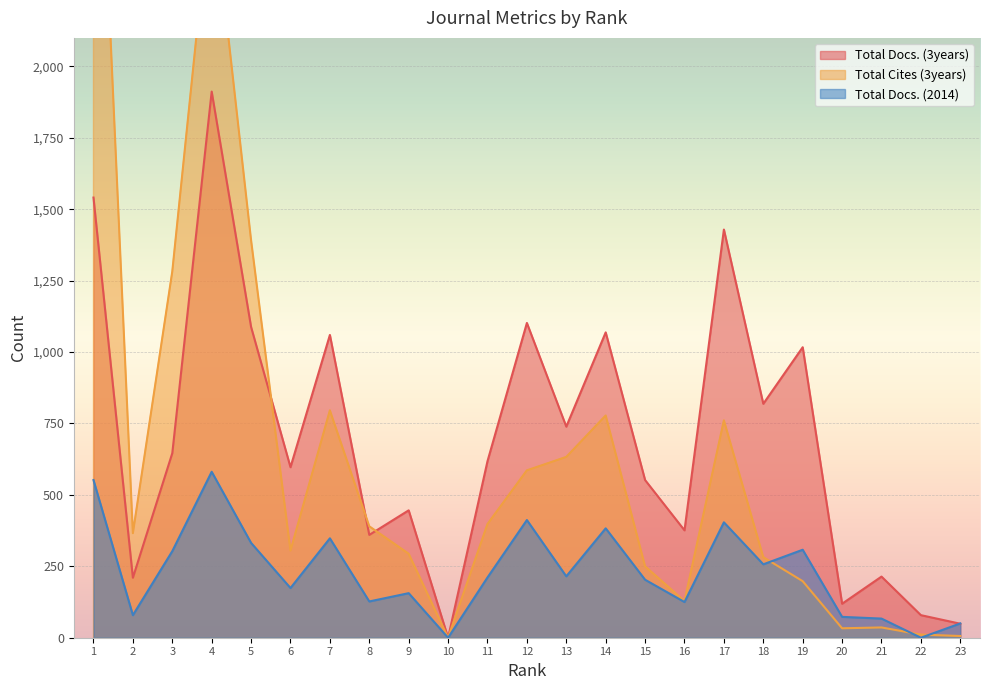

What is the difference between the Total Docs. (2014) values at 2 and 9?

77